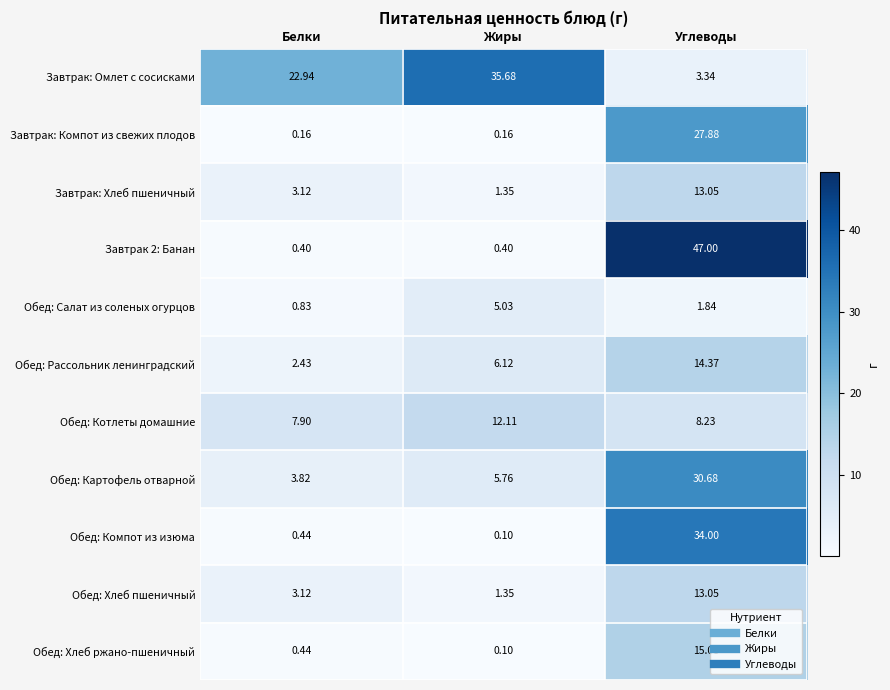

Which category has the lowest value in the Обед: Хлеб ржано-пшеничный series?

Жиры